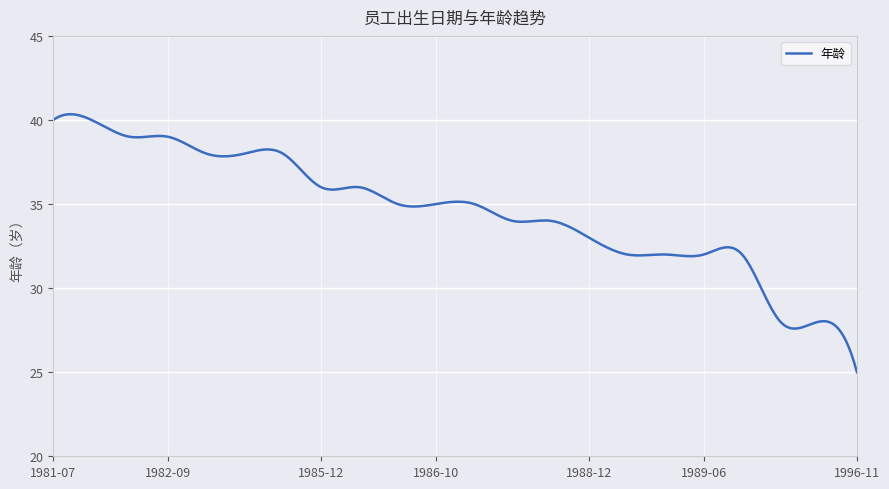

What is the minimum value shown in the chart?

25.0